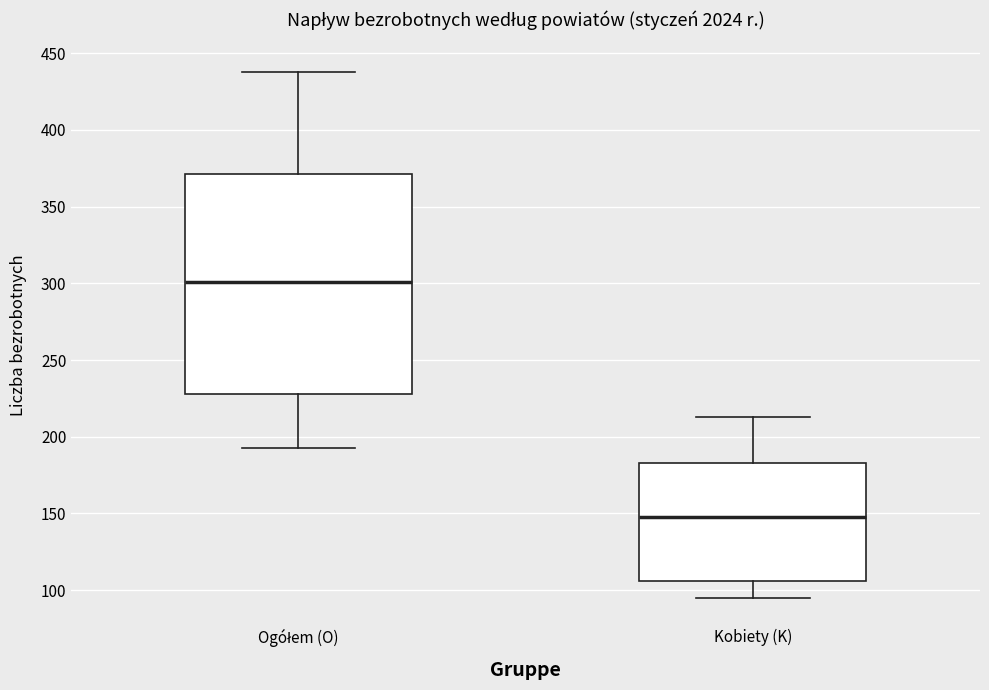

Which box is the tallest, from its lower edge to its upper edge?

Ogółem (O)